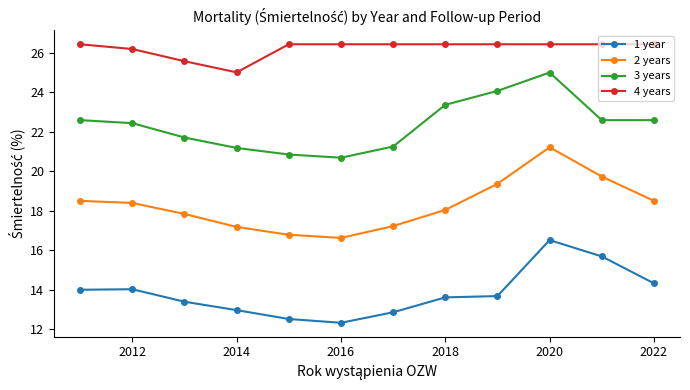

What is the minimum value for 2 years?

16.6